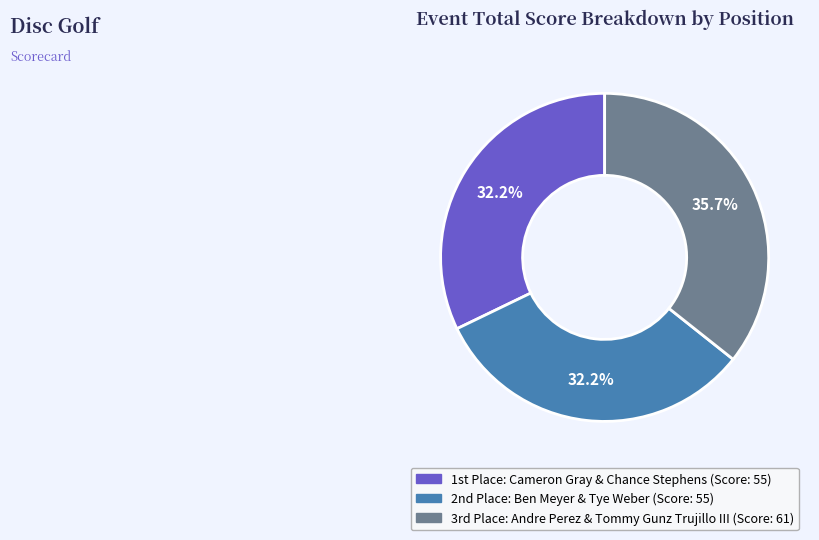

Is there any slice that represents more than half of the pie?

No